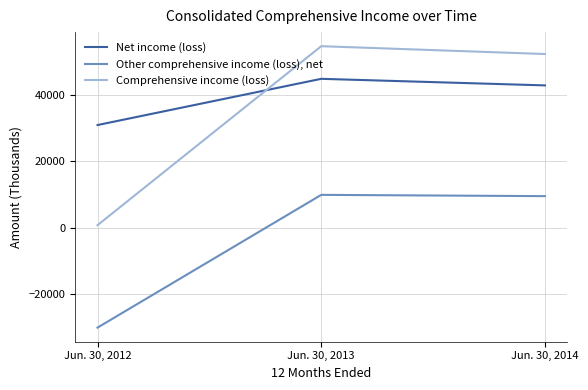

Count the Net income (loss) values in the range 30905 to 44848.

3